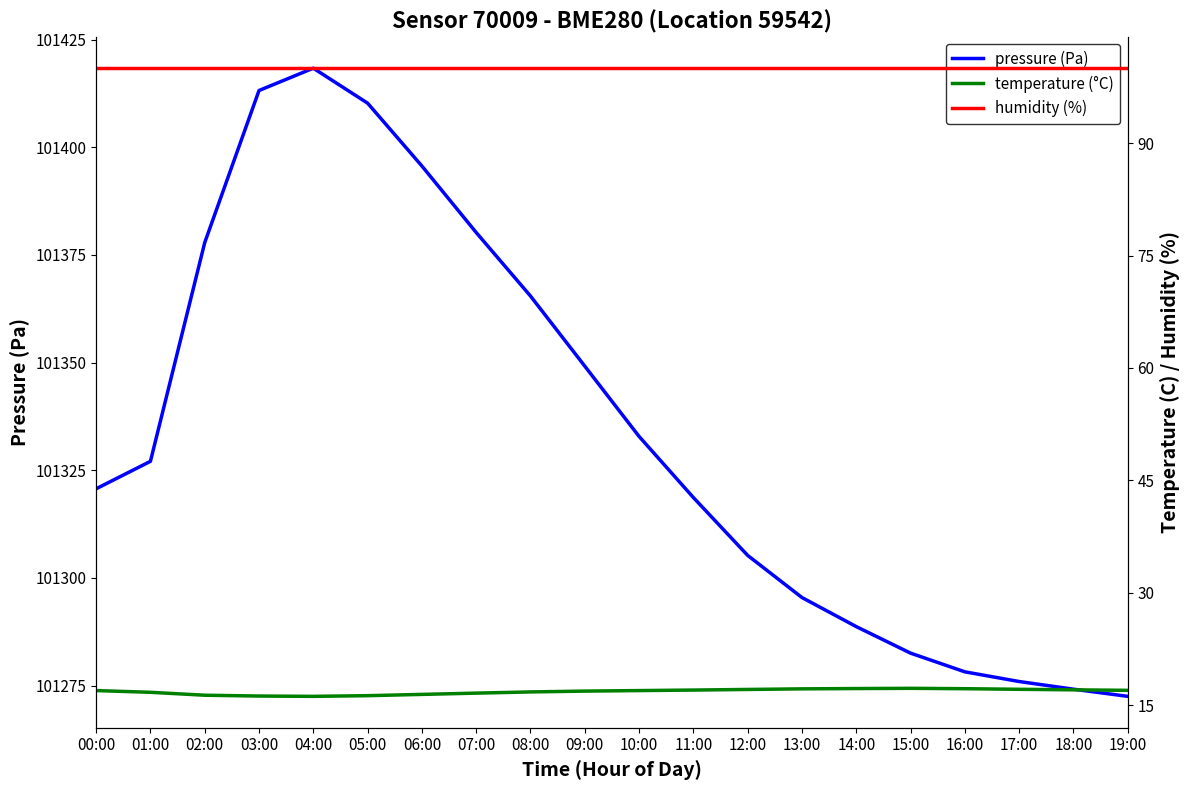

The temperature (°C) series shows 16.9 at 00:00. True or false?

True